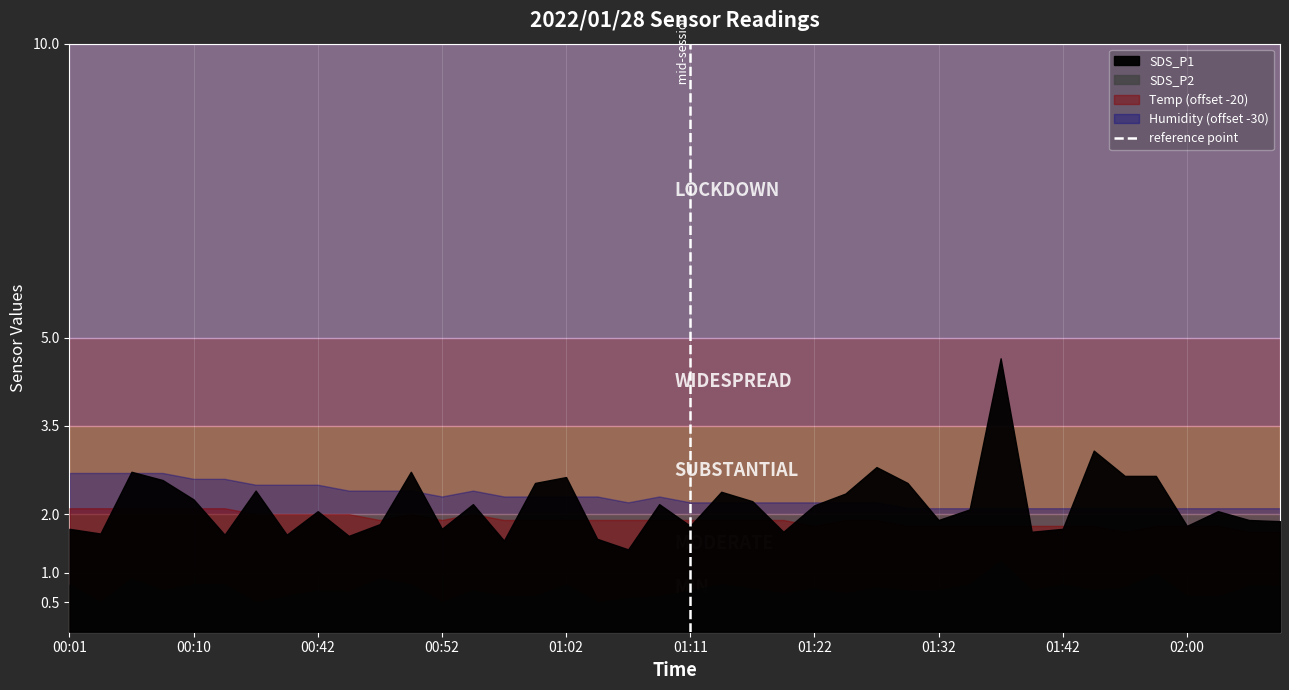

The value at 01:11 is 1. True or false?

False